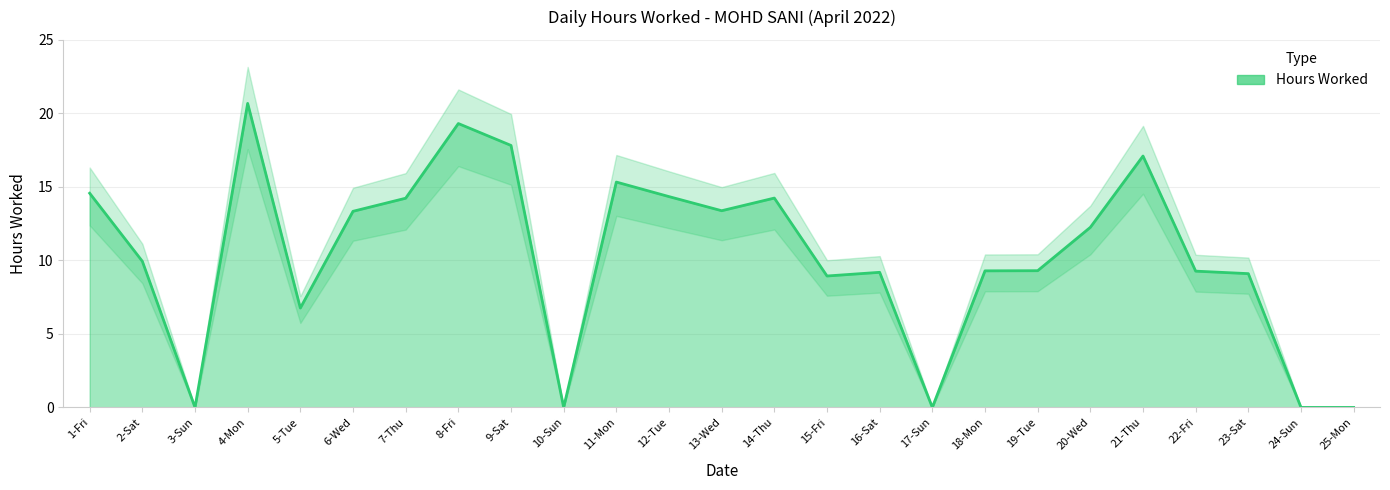

True or false: the data shows 17.8 at 9-Sat.

True